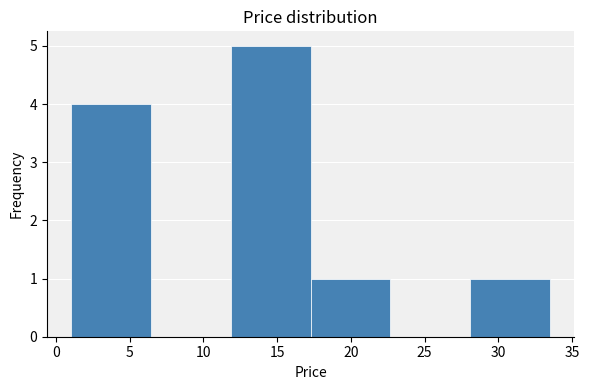

What is the height of the bar covering 12.0 to 17.5 on the x-axis? Neither the bar edges nor the heights are printed on the chart, so give them approximately, as read against the axes.

5